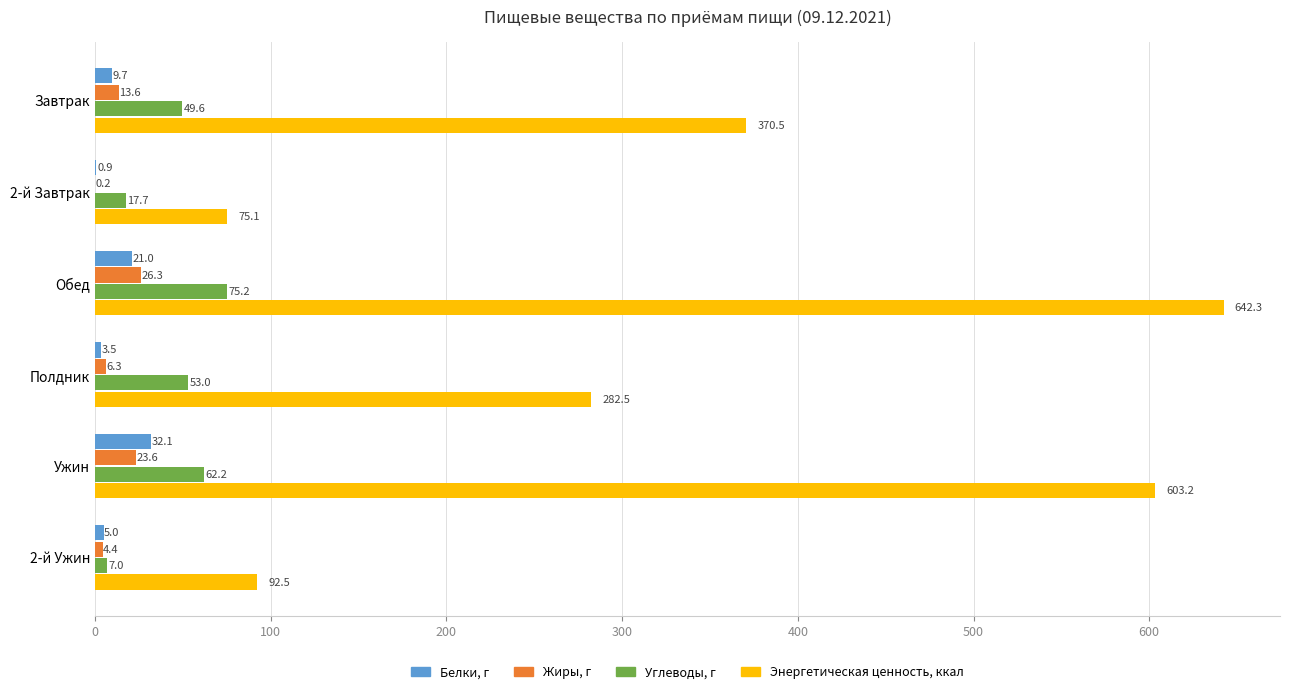

The value of Углеводы, г at Обед is 75.2. True or false?

True